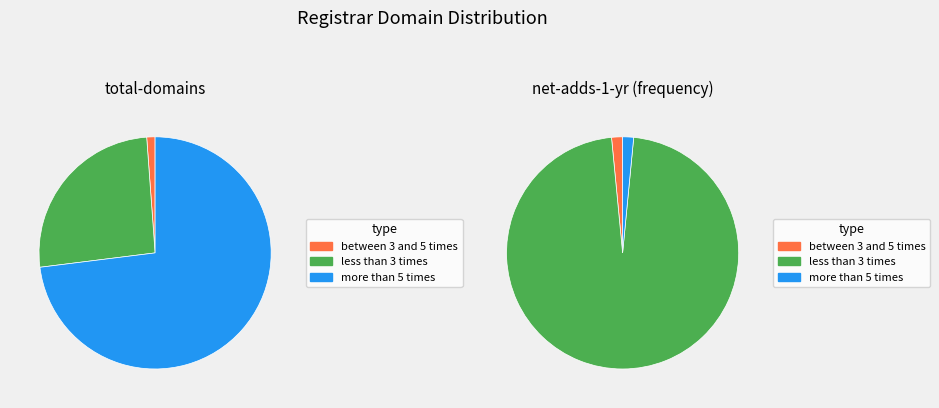

Does any single category account for the majority?

Yes